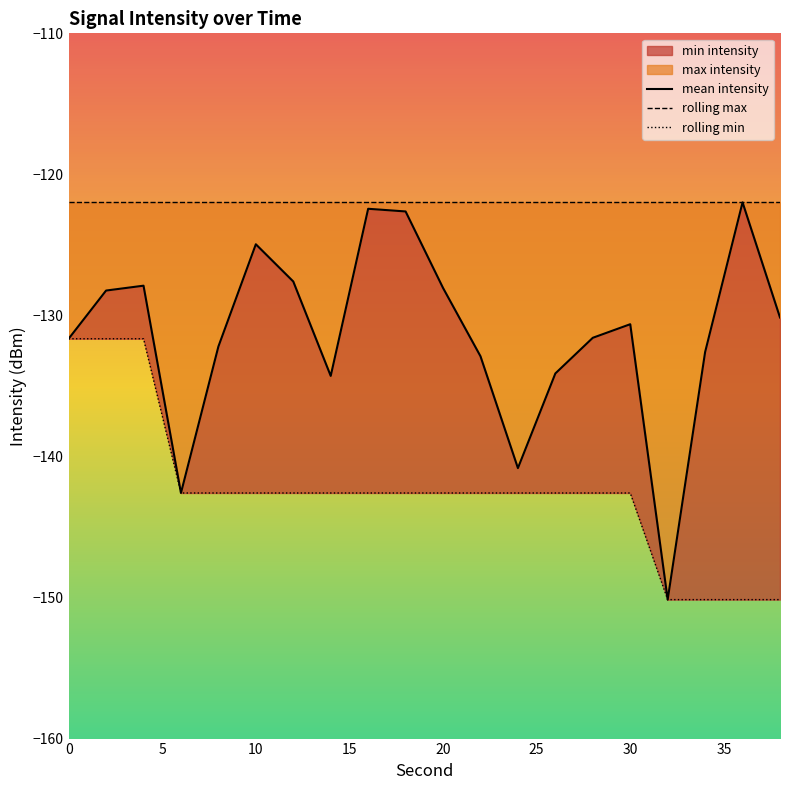

True or false: rolling min and mean intensity cross at least once.

False